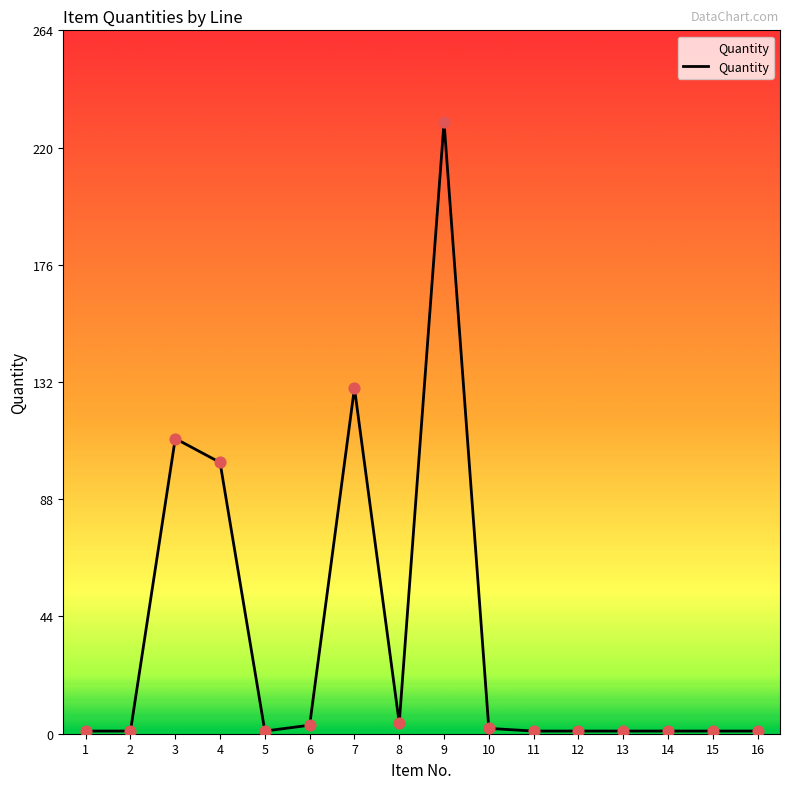

What is the difference between the values at 3 and 7?

19.0